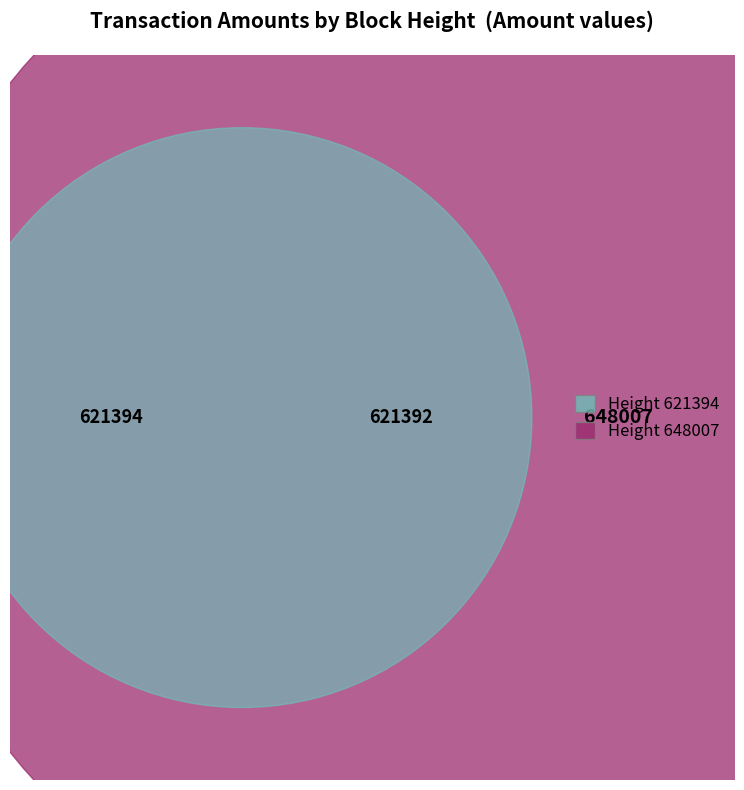

Do 621394 and 621392 together represent more than half of the pie?

Yes